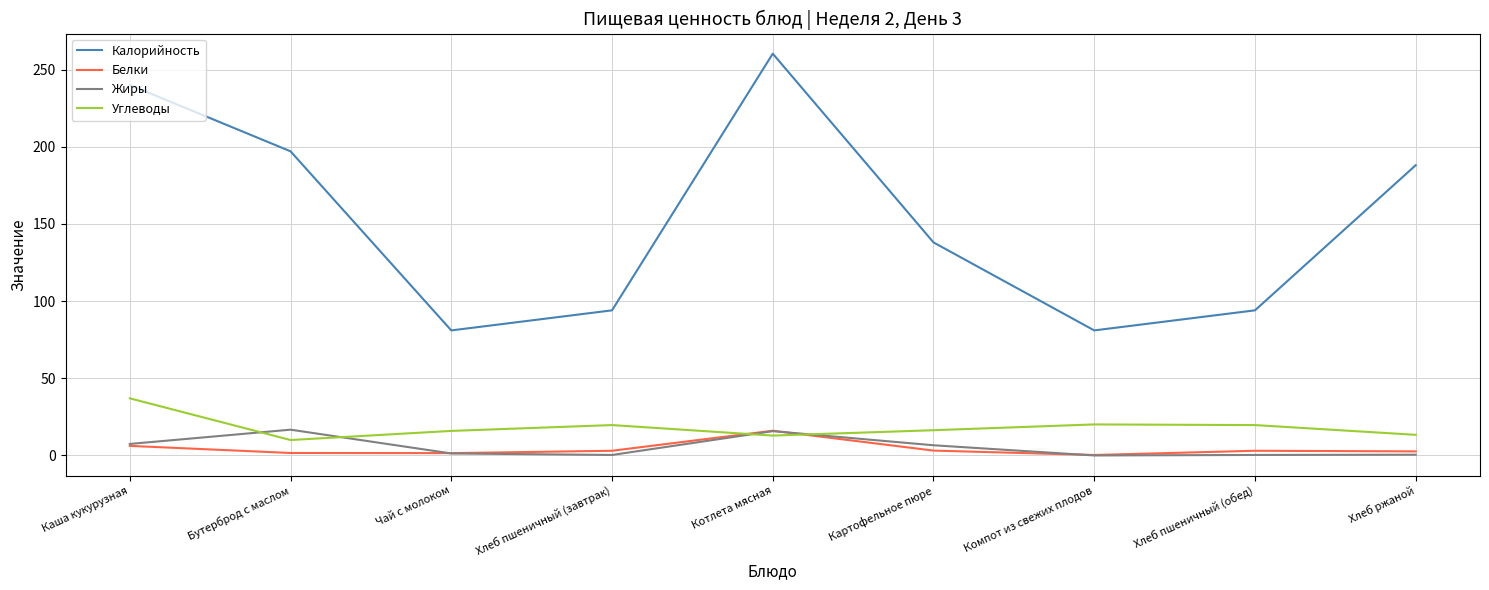

What is the lowest value of the Калорийность series?

81.0